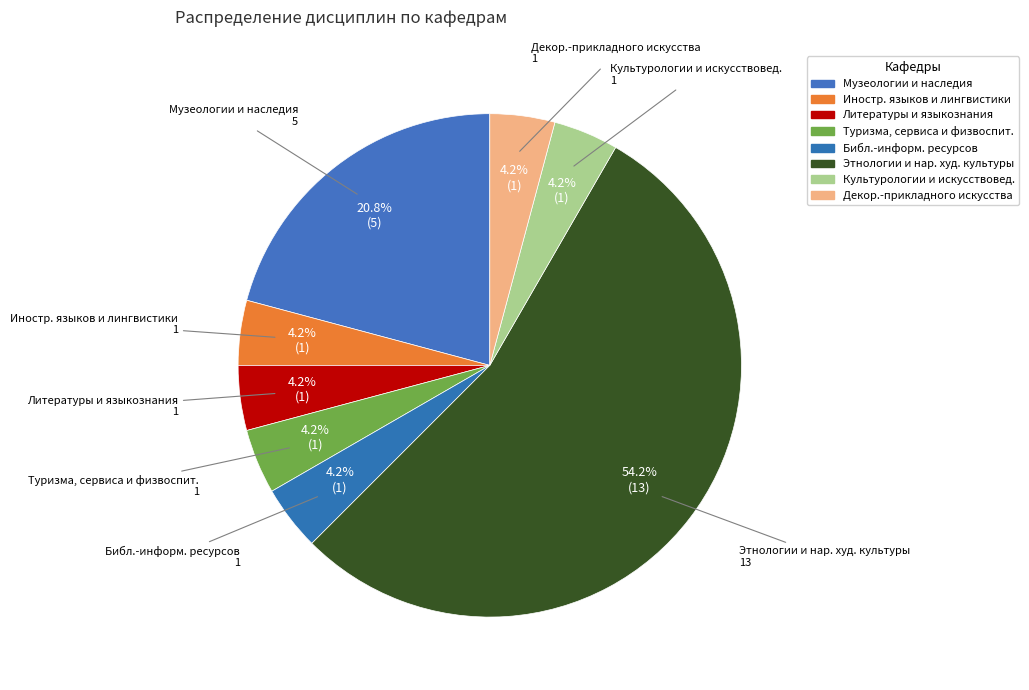

Count the number of slices in the pie.

8